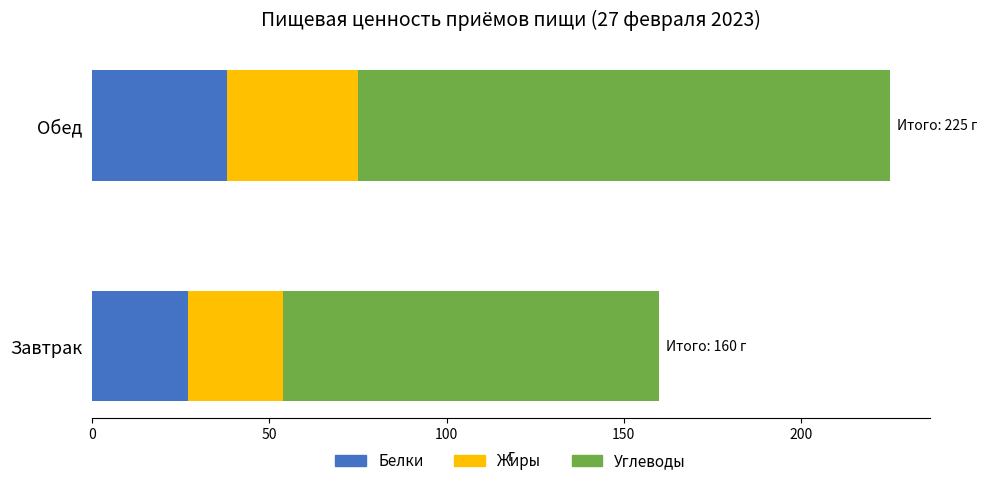

What is the sum of all Белки values?

65